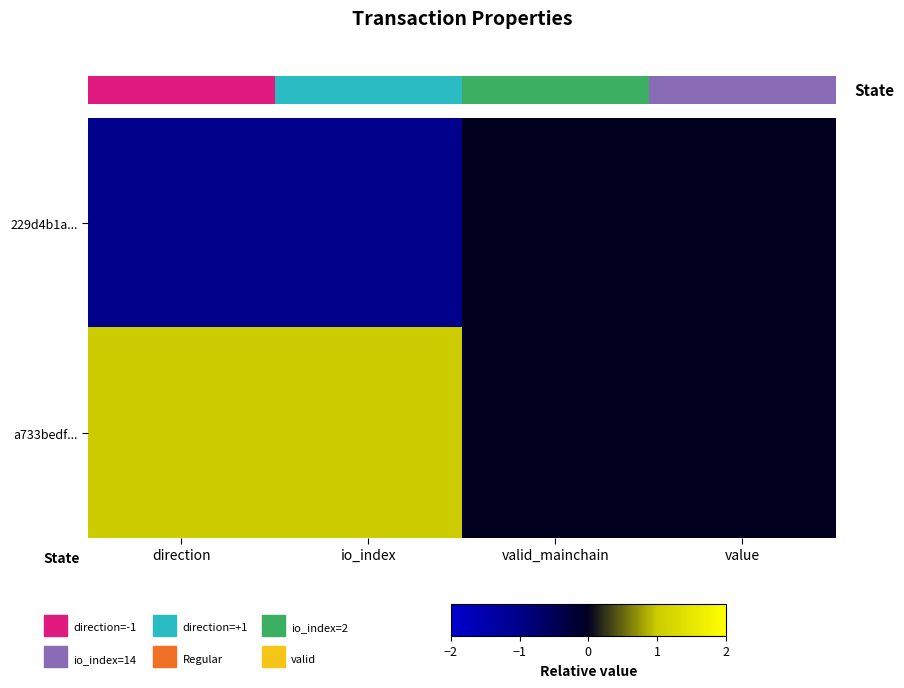

The value of 229d4b1a... at value is -0.6. True or false?

False